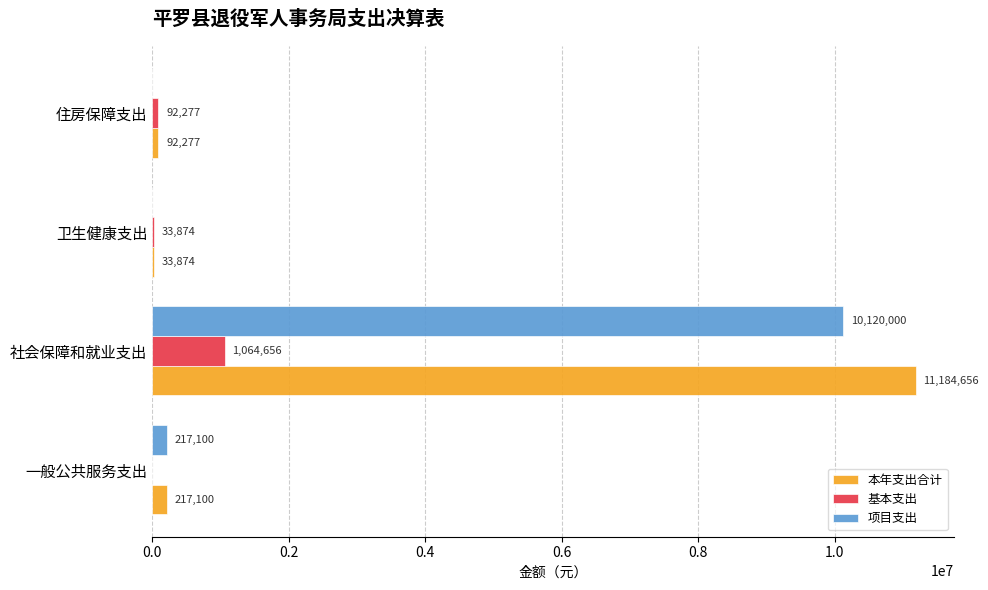

Which series changed the most between 一般公共服务支出 and 住房保障支出?

项目支出